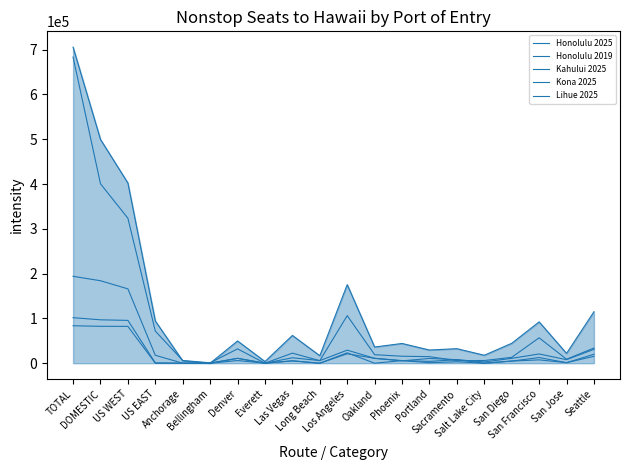

Does the chart have visible grid lines?

No